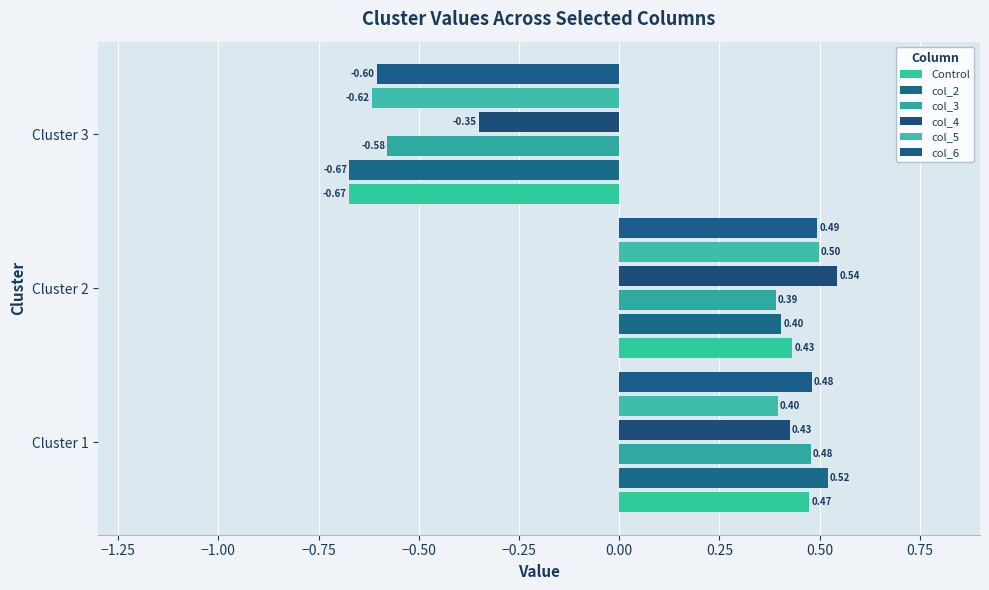

Which series has the widest spread of values?

col_2